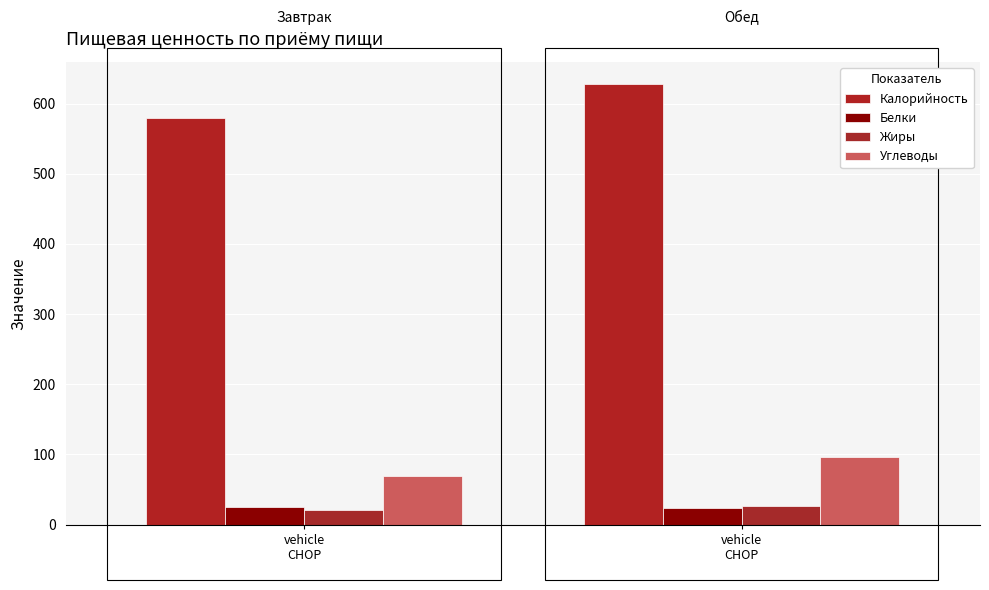

At which label does Углеводы first exceed 95?

vehicle
CHOP